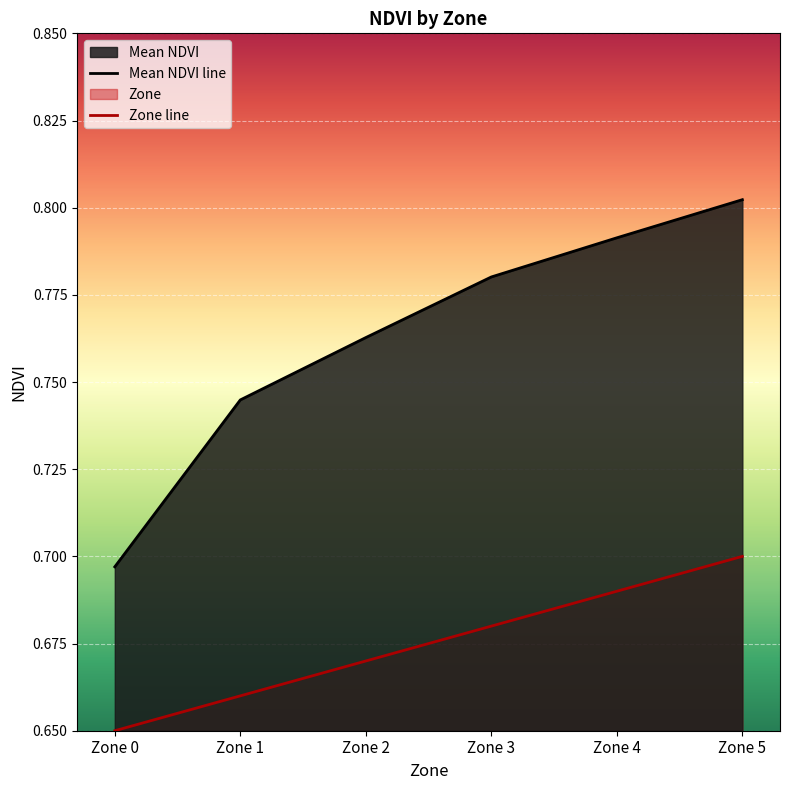

True or false: Mean NDVI line and Zone line cross at least once.

False